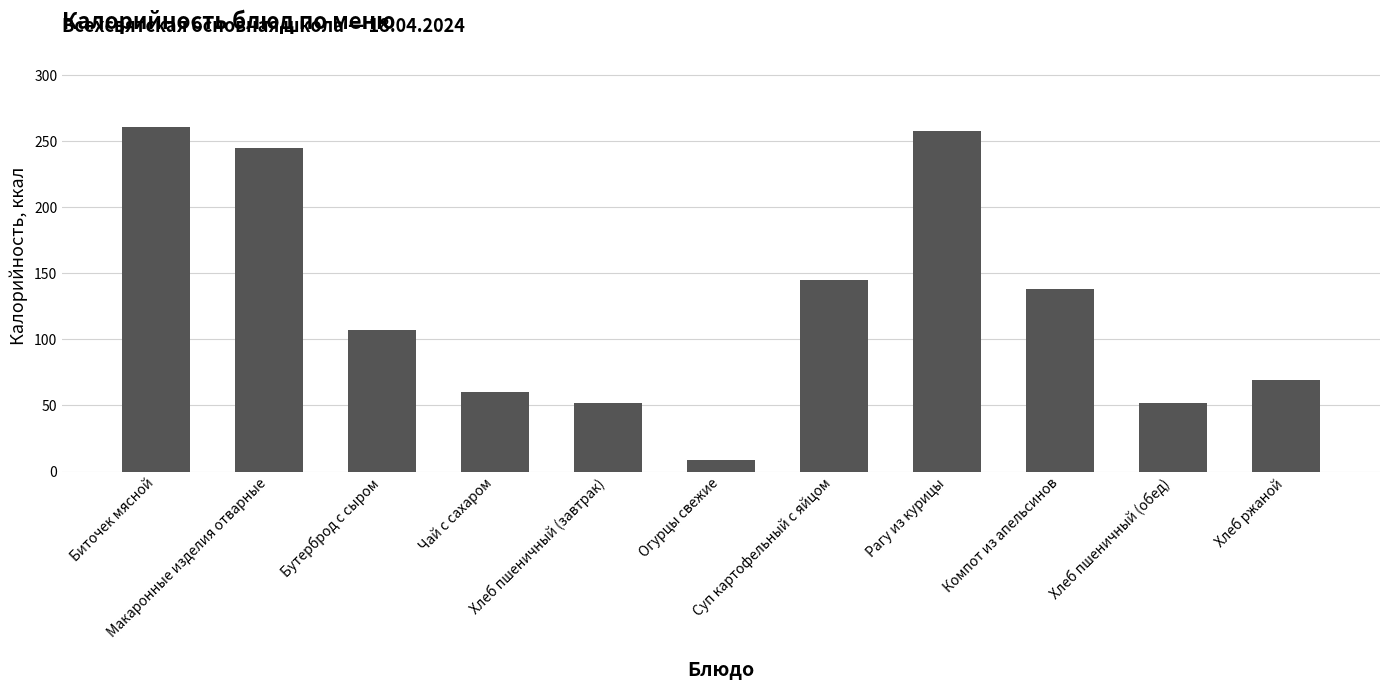

What position from the right is Хлеб пшеничный (завтрак)?

7